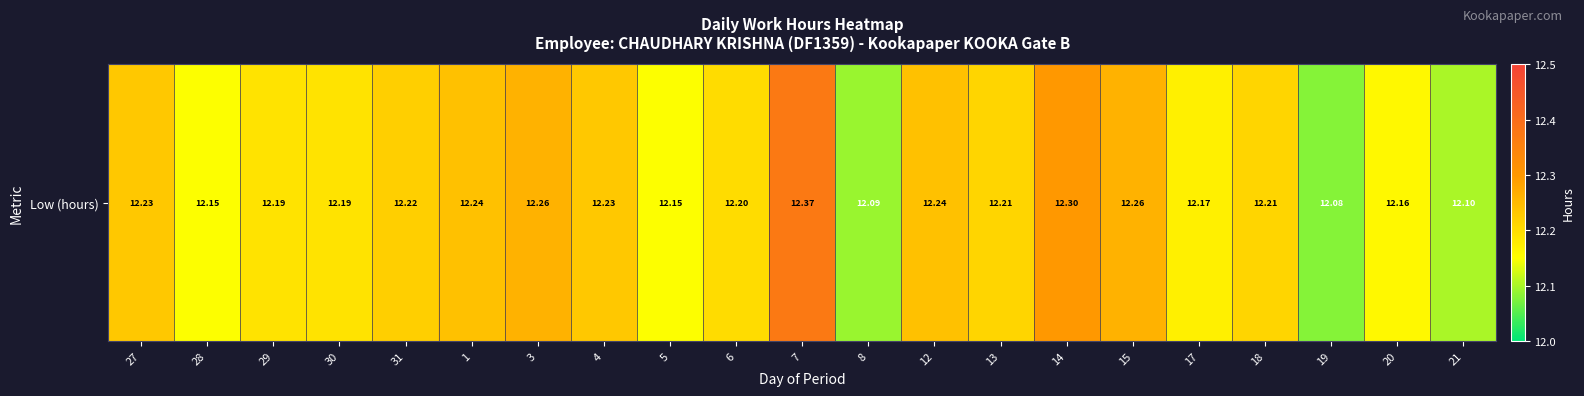

What is the greatest value displayed?

12.4